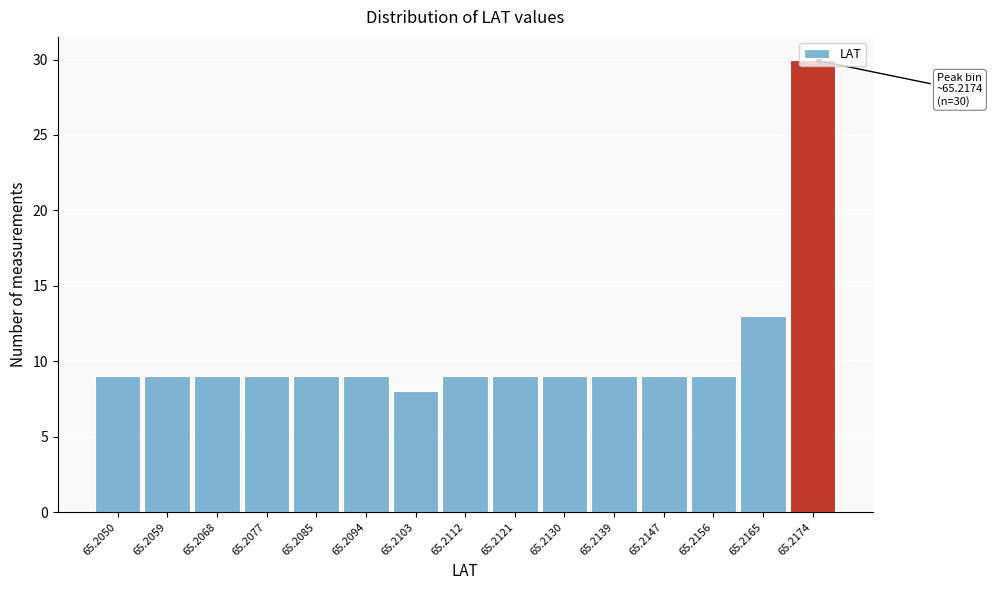

What value does the data have at 65.2094, to the nearest 5?

10